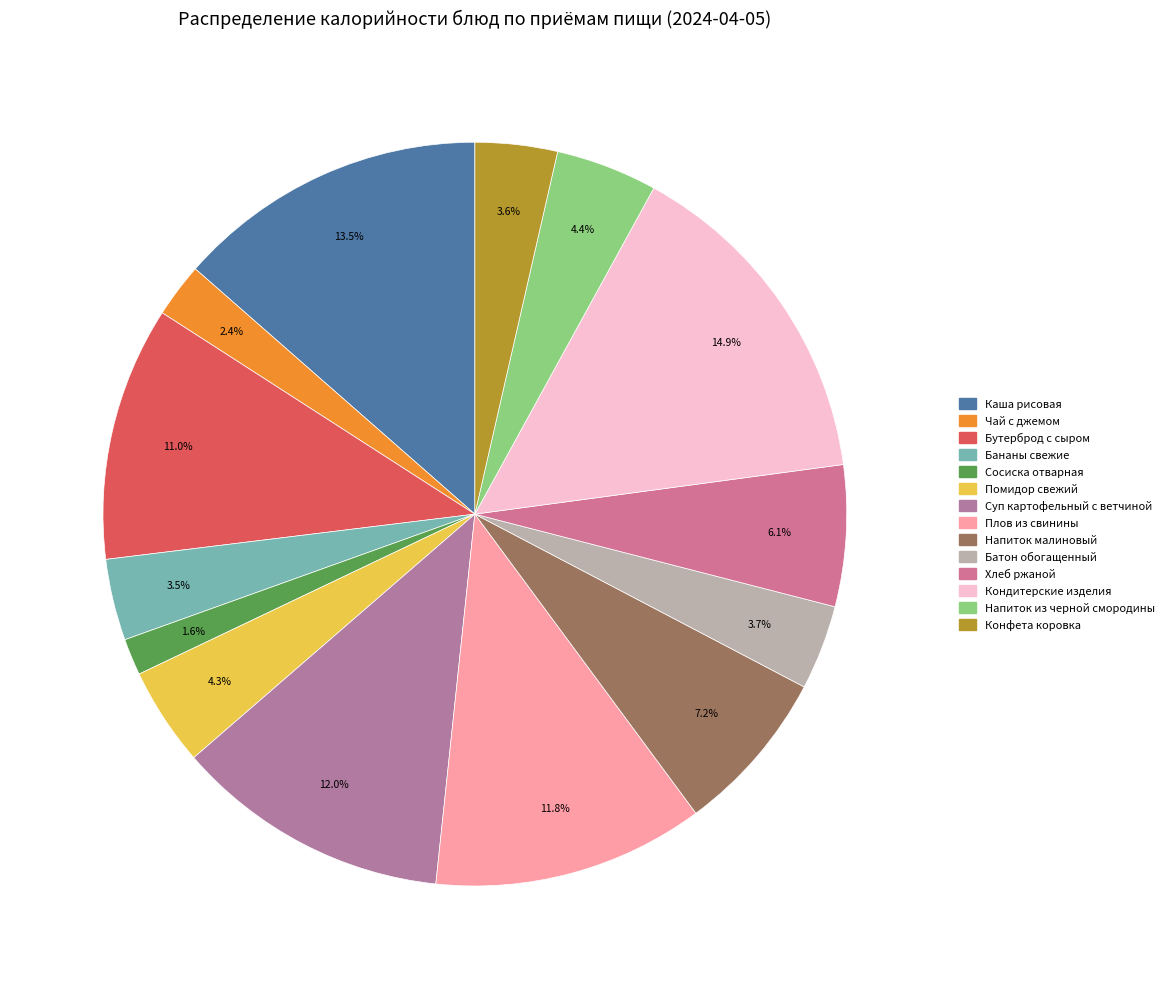

What is the ratio of the value at Бананы свежие to the value at Напиток из черной смородины?

0.8